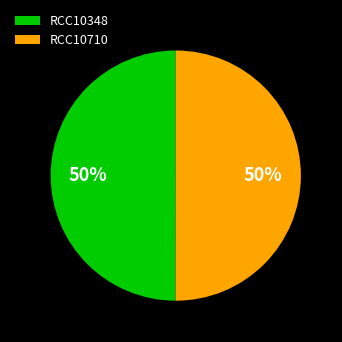

To the nearest percent, what is the average slice percentage?

50%